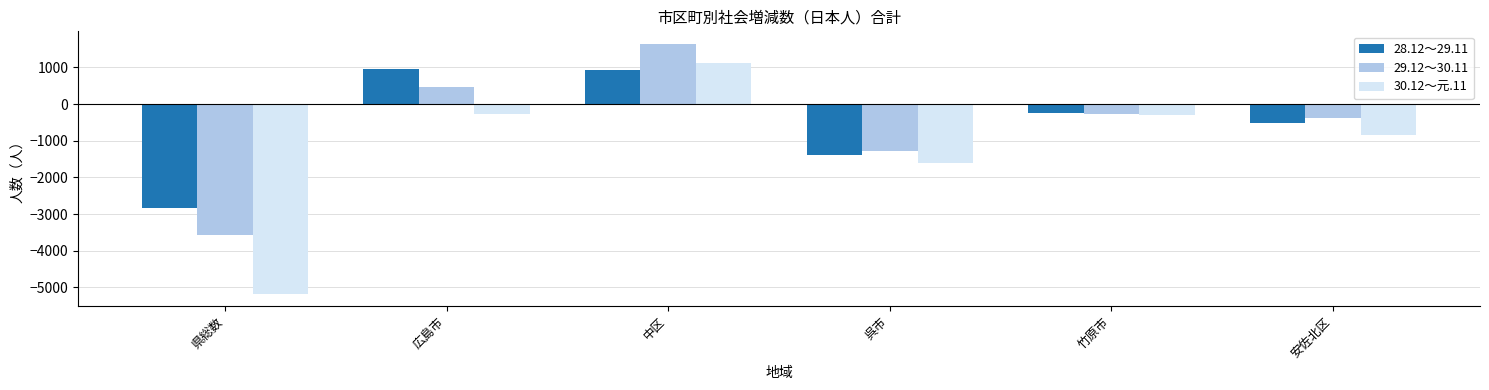

Count the 29.12～30.11 values in the range -1275 to 470.

4